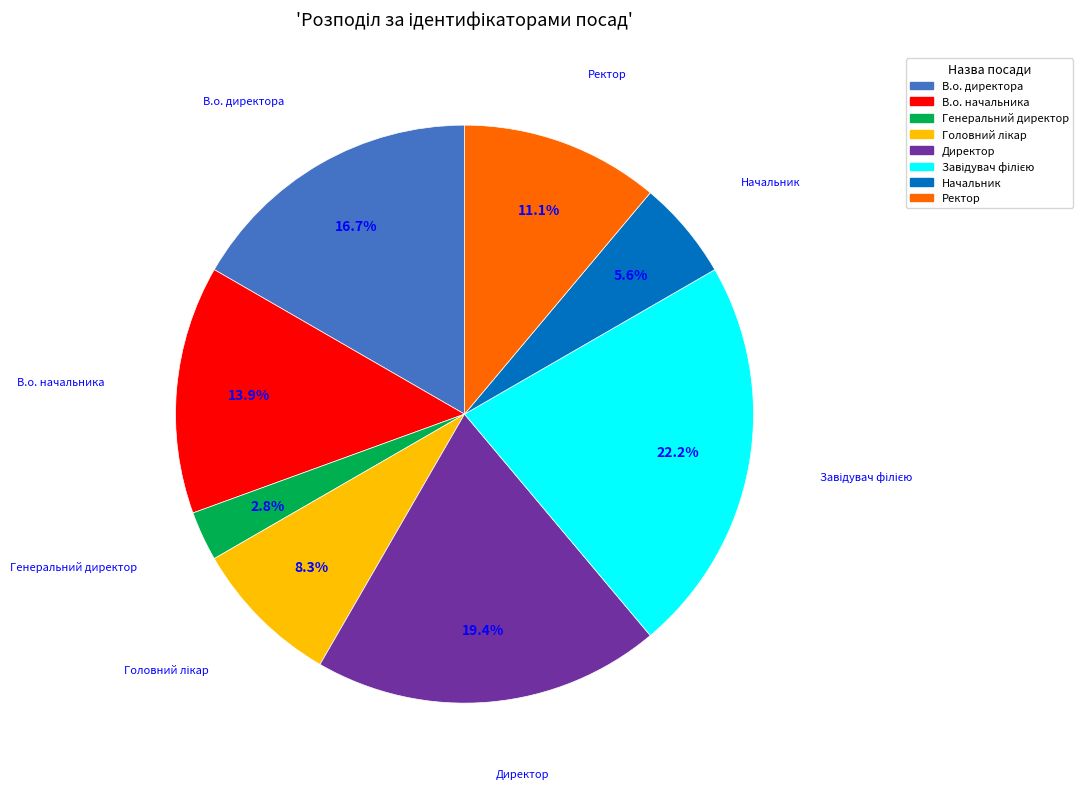

To the nearest percent, what percentage of the pie is Генеральний директор?

3%